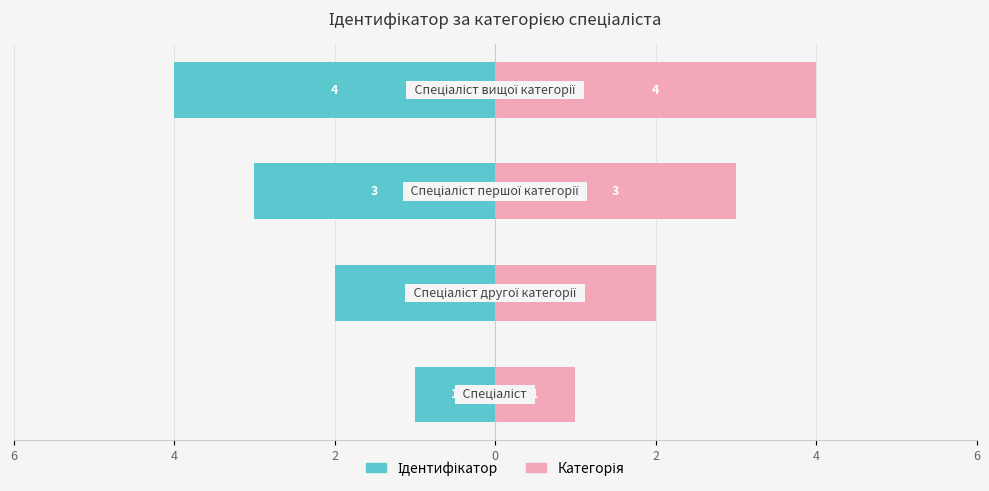

Are the bars grouped side by side (vs. stacked)?

Yes